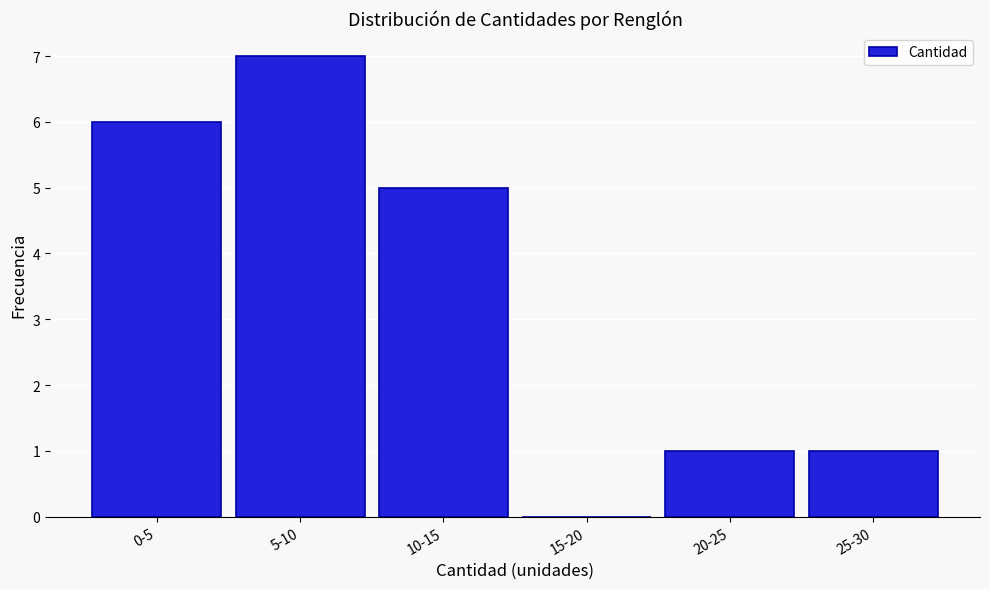

Reading left to right, what are all the values shown in this chart?

0-5=6	5-10=7	10-15=5	15-20=0	20-25=1	25-30=1